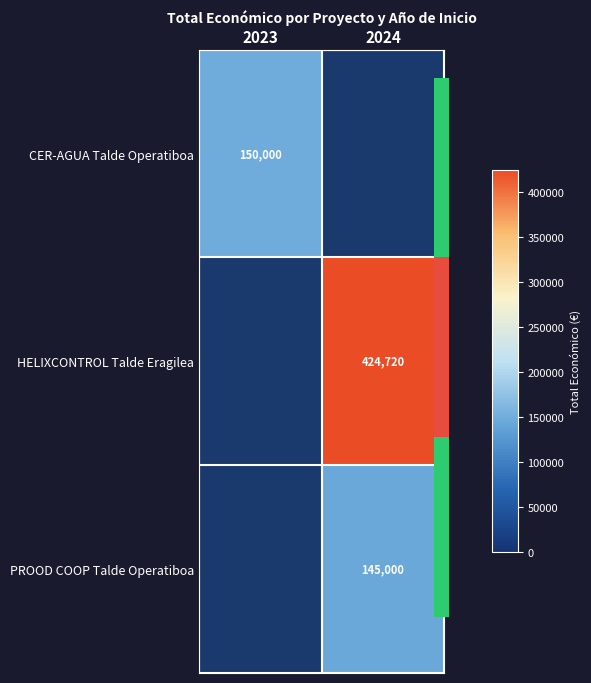

At which label does PROOD COOP Talde Operatiboa reach its minimum?

2023